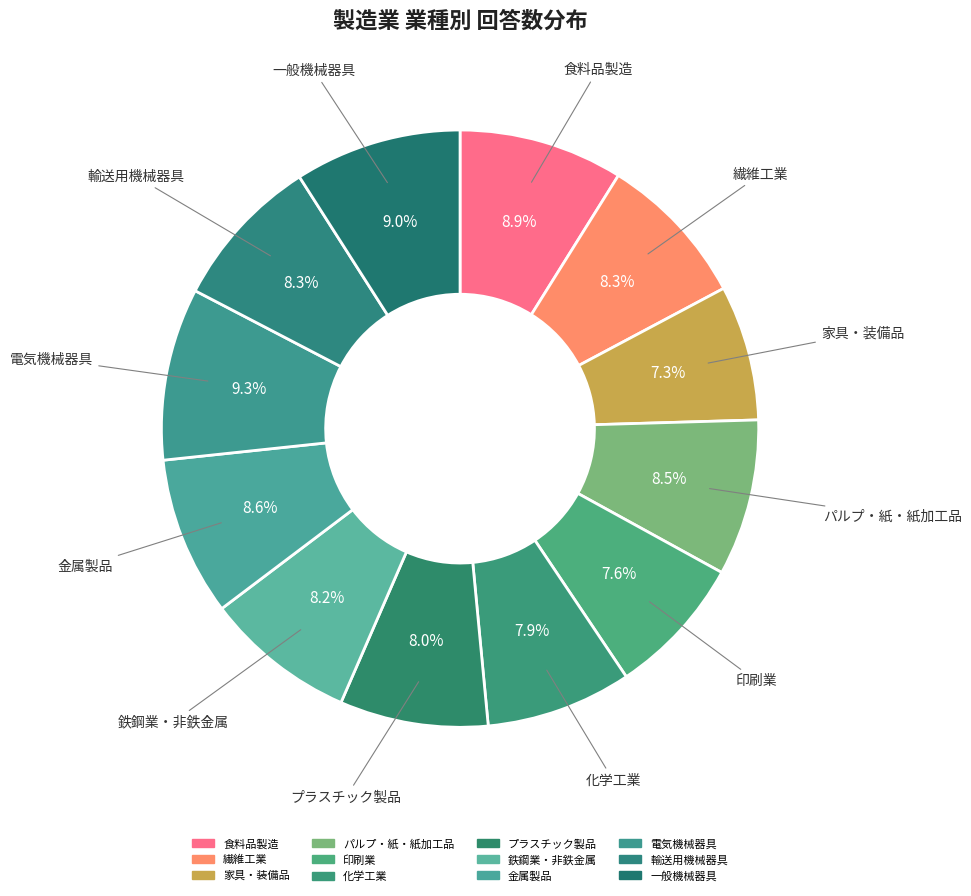

To the nearest percent, what is the difference between the 輸送用機械器具 and 家具・装備品 slice percentages?

1%